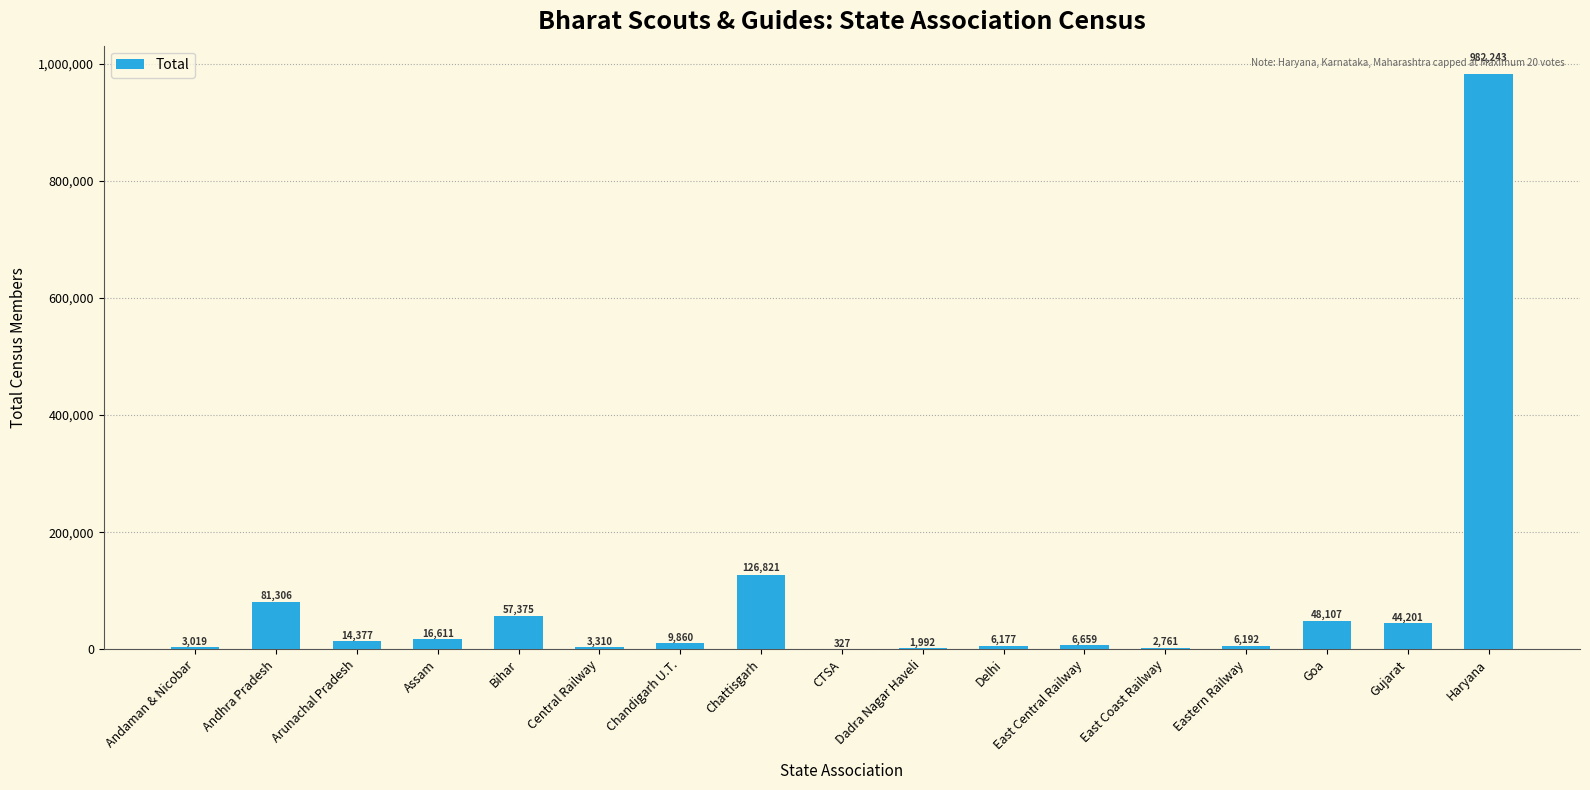

At which label is the value closest to 491285?

Chattisgarh